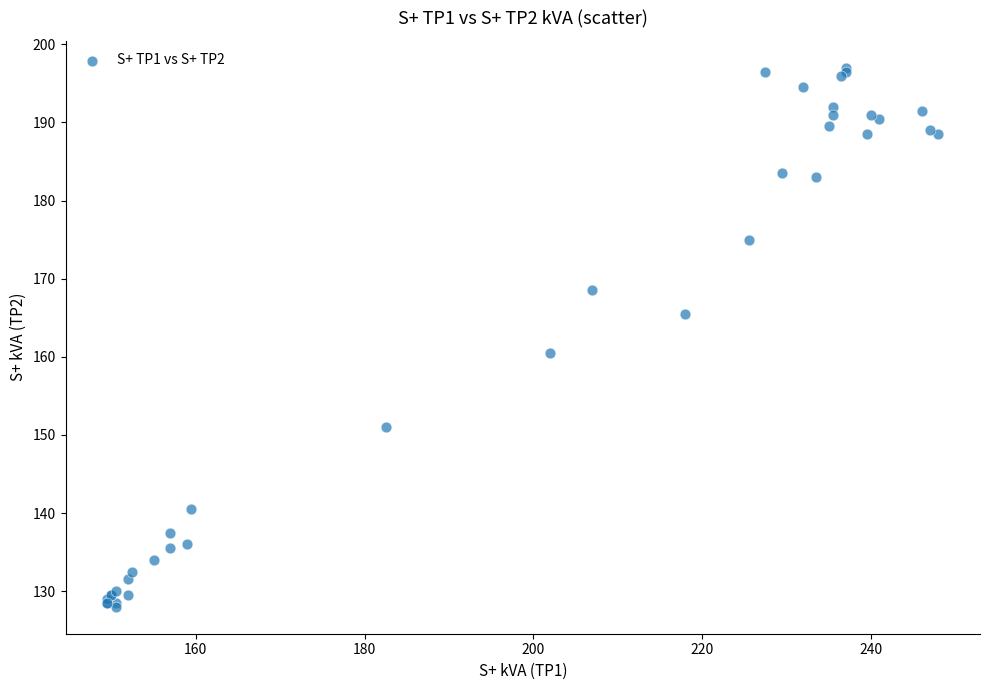

What Y value in the scatter plot is closest to 162?

160.5